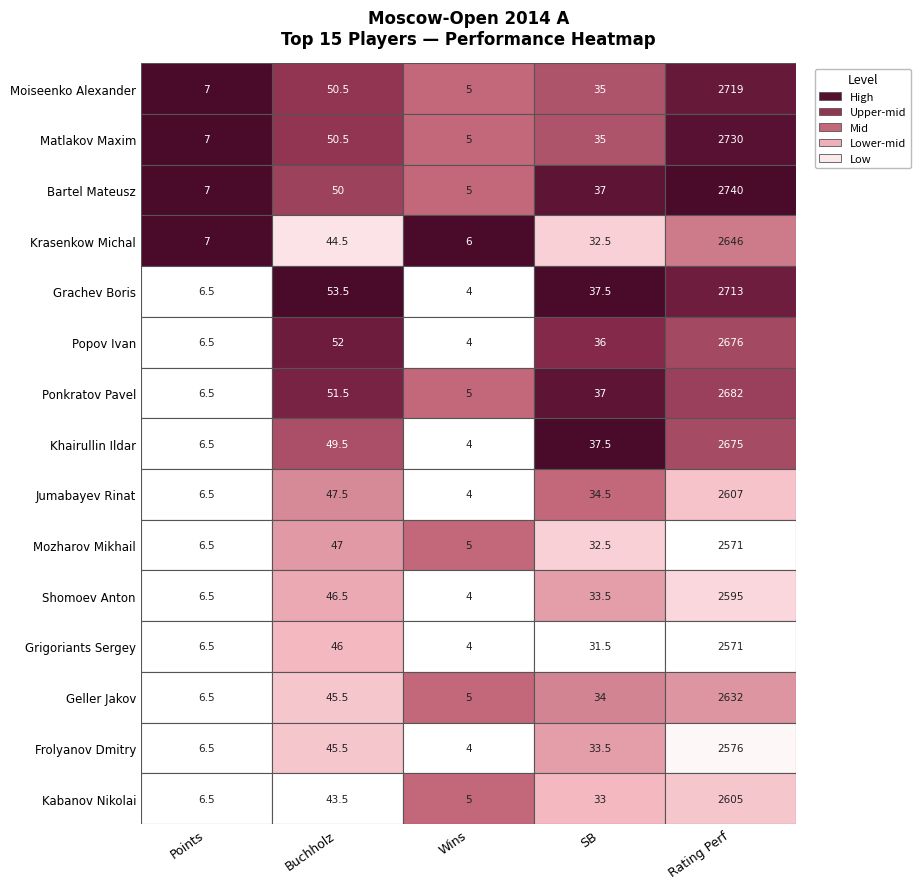

Reading left to right, what are all the values shown in this chart?

Moiseenko Alexander: 7.0	50.5	5.0	35.0	2719.0
Matlakov Maxim: 7.0	50.5	5.0	35.0	2730.0
Bartel Mateusz: 7.0	50.0	5.0	37.0	2740.0
Krasenkow Michal: 7.0	44.5	6.0	32.5	2646.0
Grachev Boris: 6.5	53.5	4.0	37.5	2713.0
Popov Ivan: 6.5	52.0	4.0	36.0	2676.0
Ponkratov Pavel: 6.5	51.5	5.0	37.0	2682.0
Khairullin Ildar: 6.5	49.5	4.0	37.5	2675.0
Jumabayev Rinat: 6.5	47.5	4.0	34.5	2607.0
Mozharov Mikhail: 6.5	47.0	5.0	32.5	2571.0
Shomoev Anton: 6.5	46.5	4.0	33.5	2595.0
Grigoriants Sergey: 6.5	46.0	4.0	31.5	2571.0
Geller Jakov: 6.5	45.5	5.0	34.0	2632.0
Frolyanov Dmitry: 6.5	45.5	4.0	33.5	2576.0
Kabanov Nikolai: 6.5	43.5	5.0	33.0	2605.0